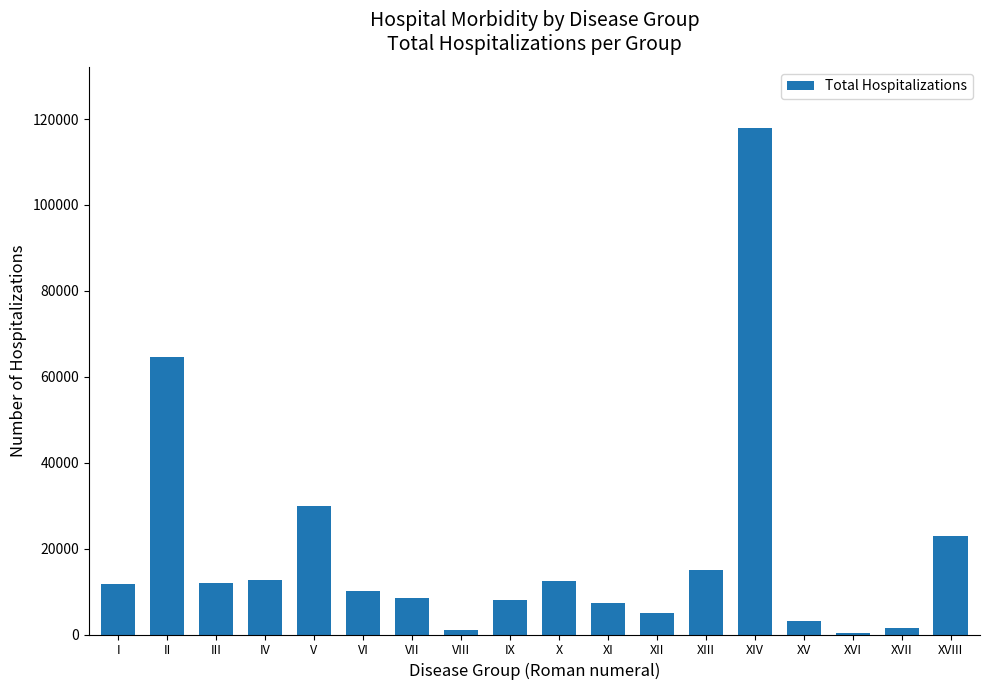

What is the sum of all values?

344356